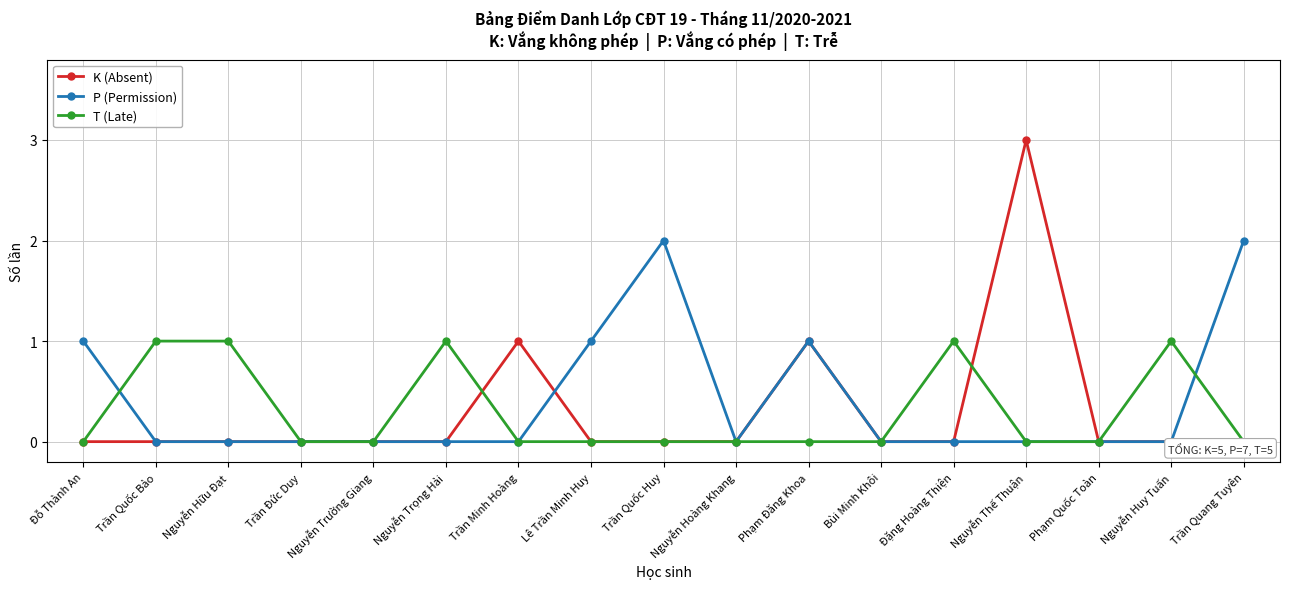

What is the spread (max minus min) of values at Nguyễn Thế Thuận?

3